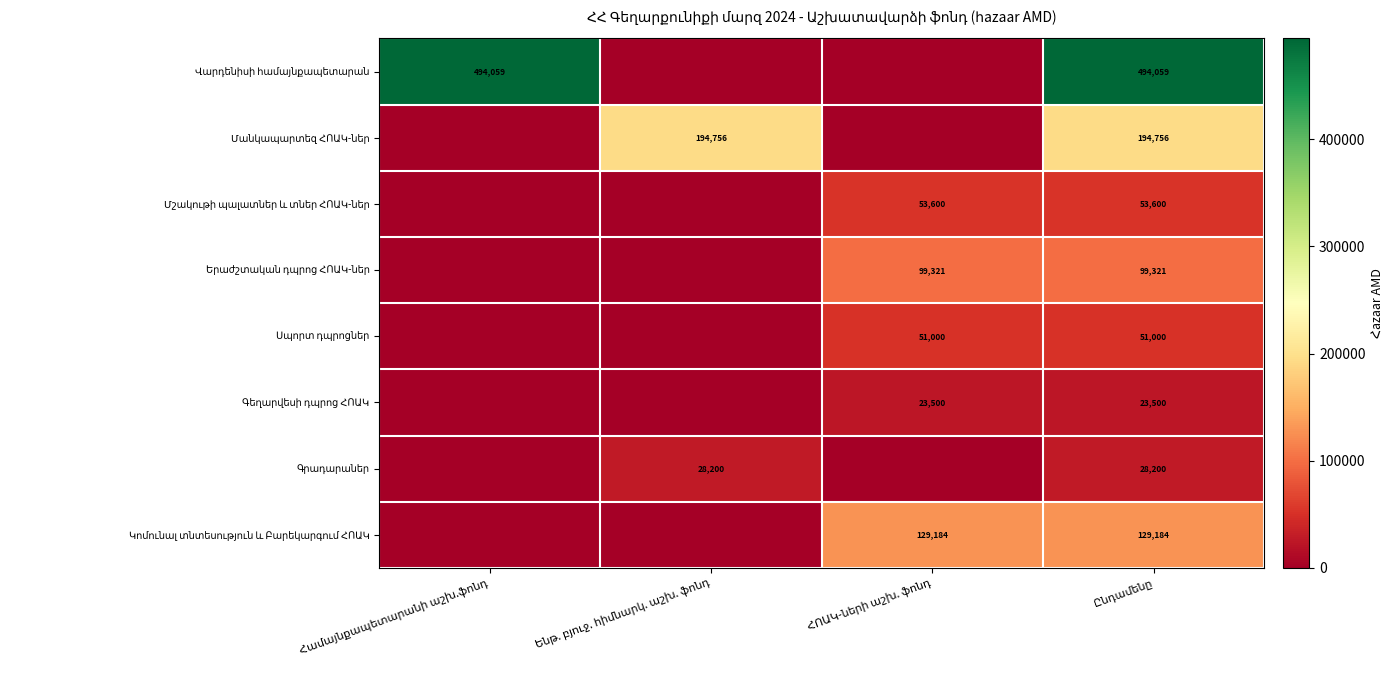

Which series has the largest total across all categories?

Վարդենիսի համայնքապետարան